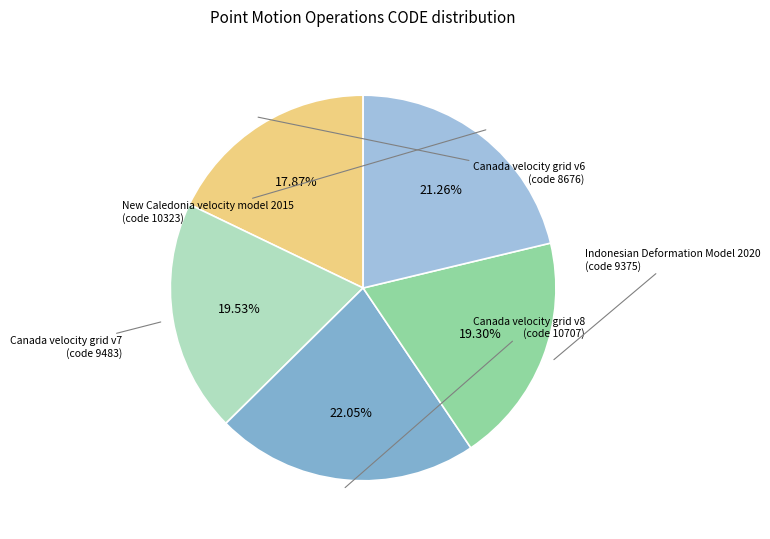

What is the total percentage of Indonesian Deformation Model 2020 and Canada velocity grid v7?

38.8%